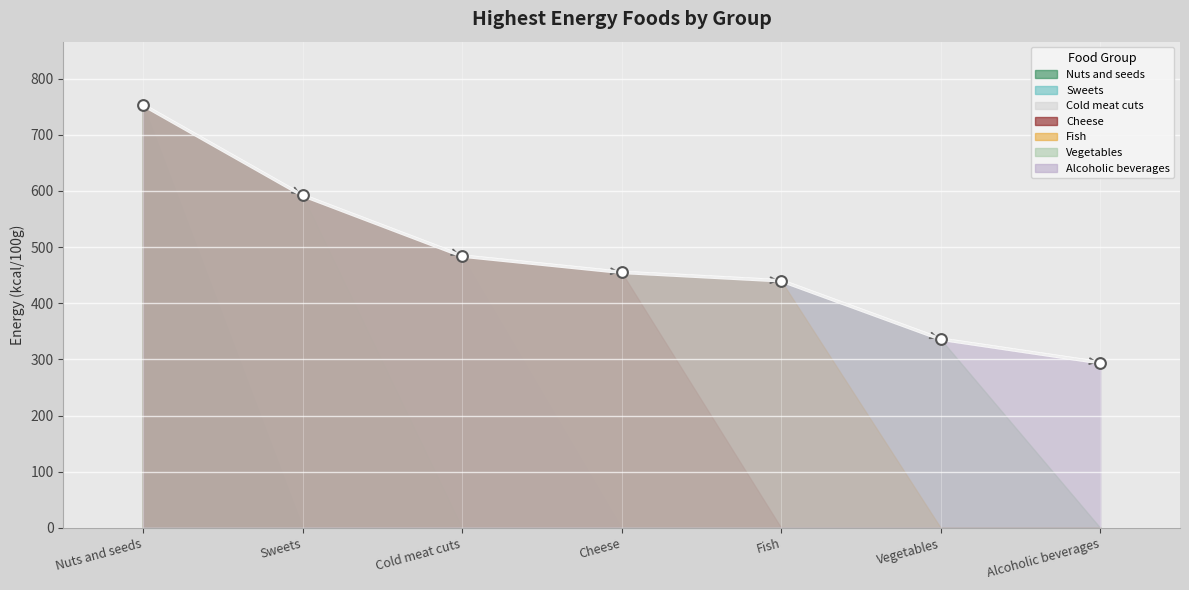

What is the change in value from Cheese to Vegetables?

-119